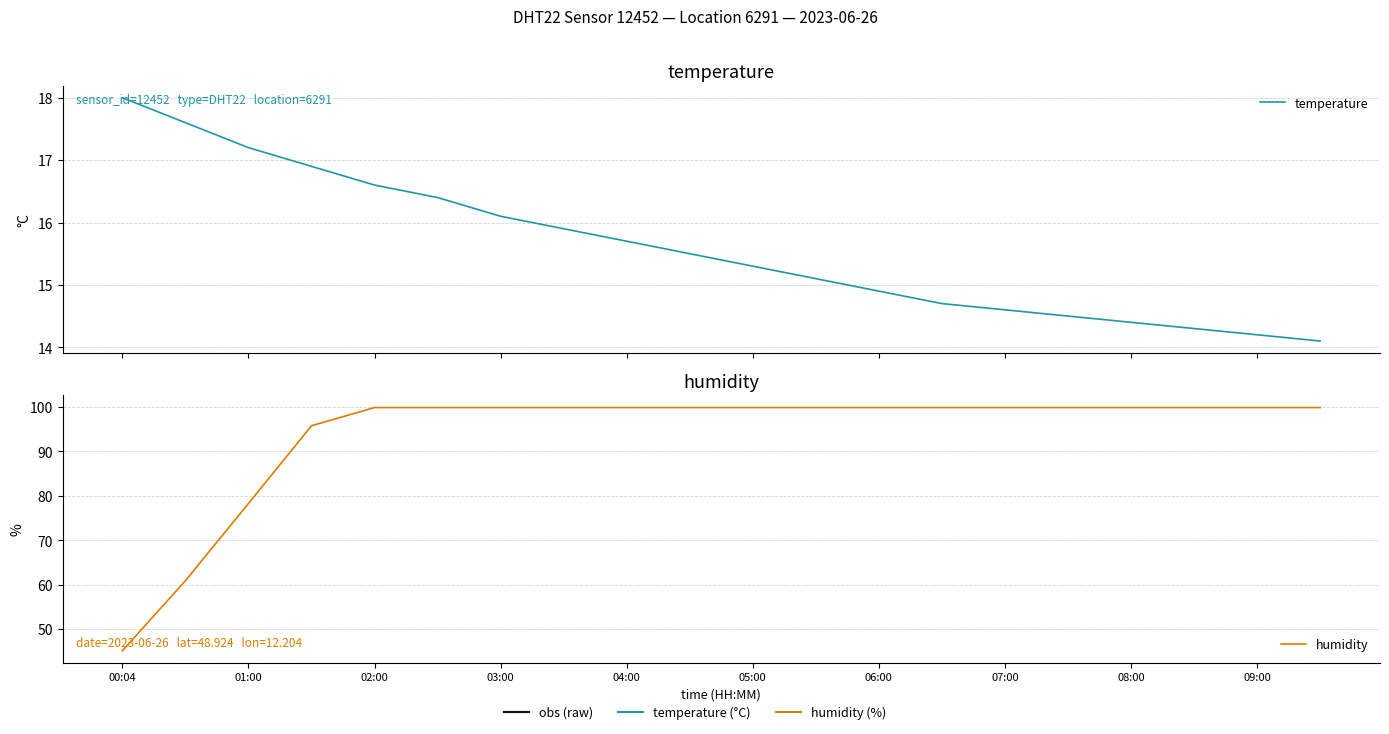

Which label corresponds to the largest value in the chart?

02:00